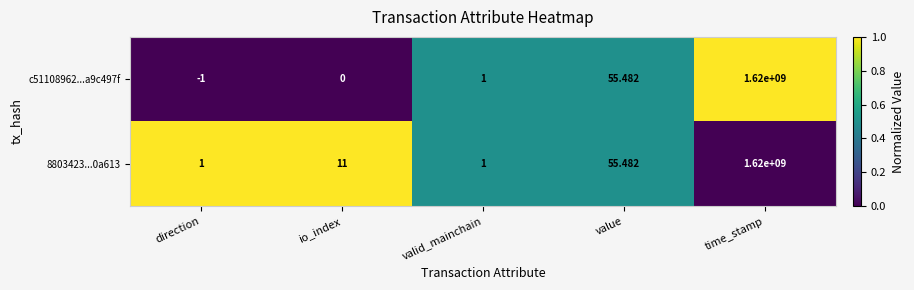

At which label is 8803423...0a613 closest to 810000000?

value